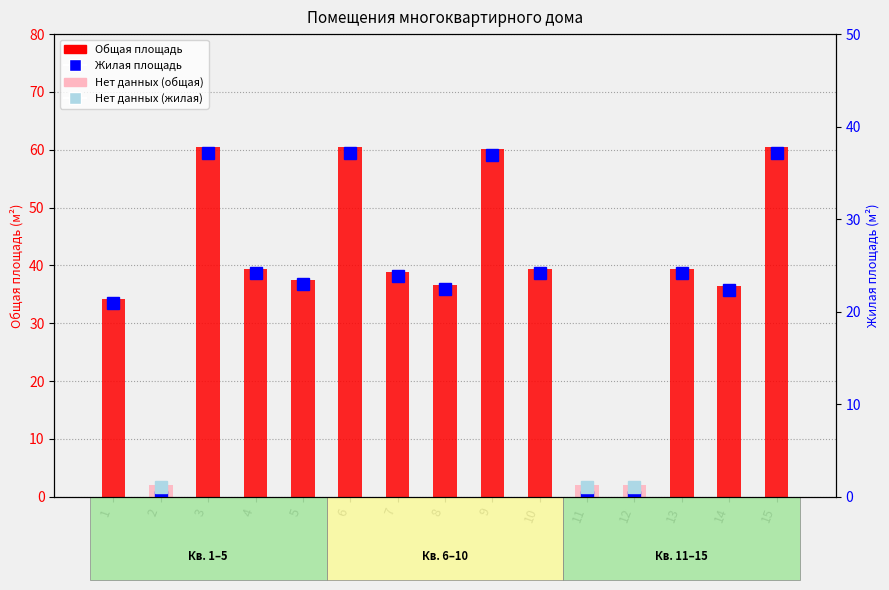

At which category is the sum across all series the highest?

15